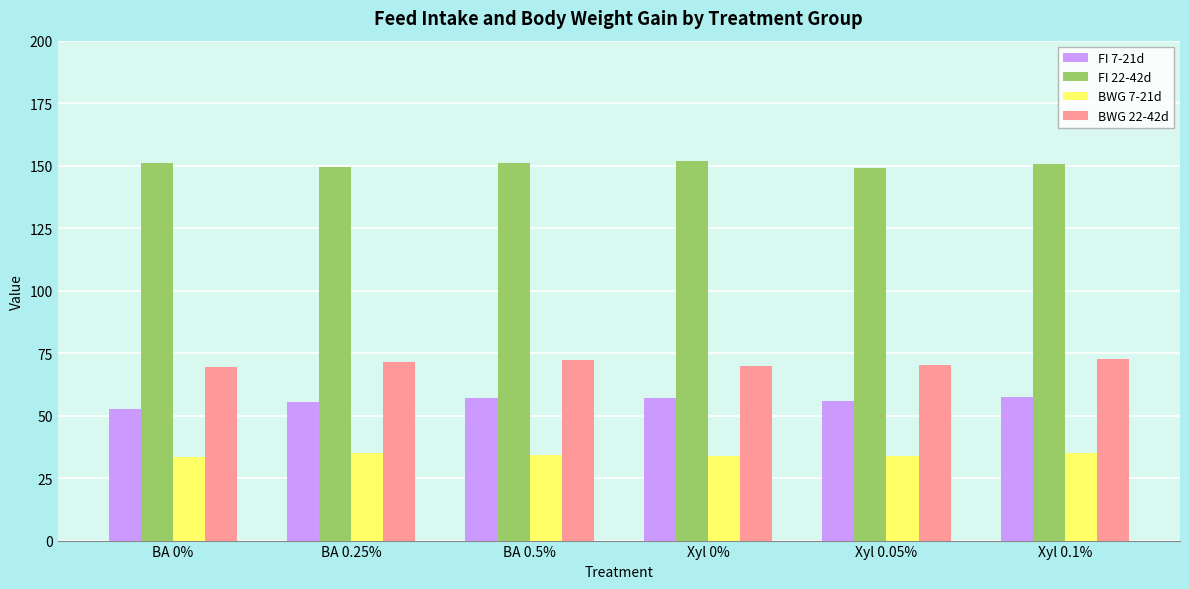

What is the spread (max minus min) of values at BA 0%?

117.3